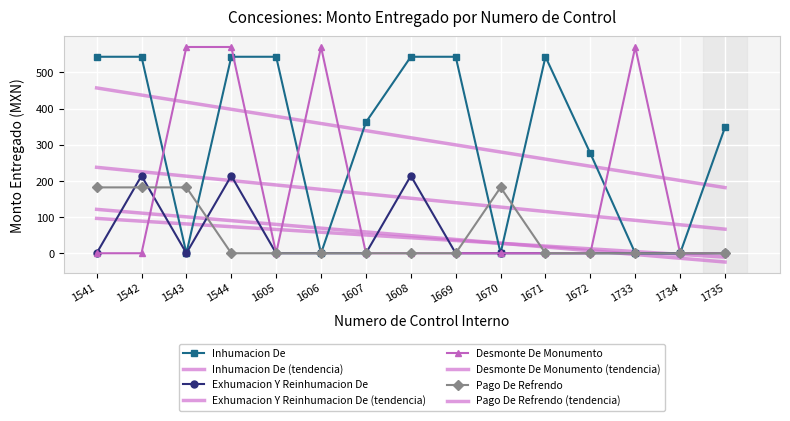

Reading left to right, transcribe all the data shown in this chart.

Inhumacion De: 1541=543	1542=543	1543=0	1544=543	1605=543	1606=0	1607=362	1608=543	1669=543	1670=0	1671=543	1672=276	1733=0	1734=0	1735=348
Exhumacion Y Reinhumacion De: 1541=0	1542=214	1543=0	1544=214	1605=0	1606=0	1607=0	1608=214	1669=0	1670=0	1671=0	1672=0	1733=0	1734=0	1735=0
Desmonte De Monumento: 1541=0	1542=0	1543=570	1544=570	1605=0	1606=570	1607=0	1608=0	1669=0	1670=0	1671=0	1672=0	1733=570	1734=0	1735=0
Pago De Refrendo: 1541=182	1542=182	1543=182	1544=0	1605=0	1606=0	1607=0	1608=0	1669=0	1670=182	1671=0	1672=0	1733=0	1734=0	1735=0